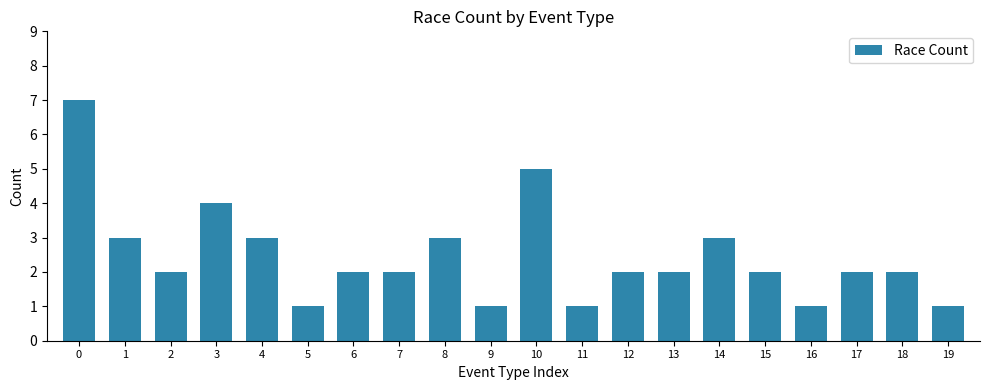

What is the average value?

2